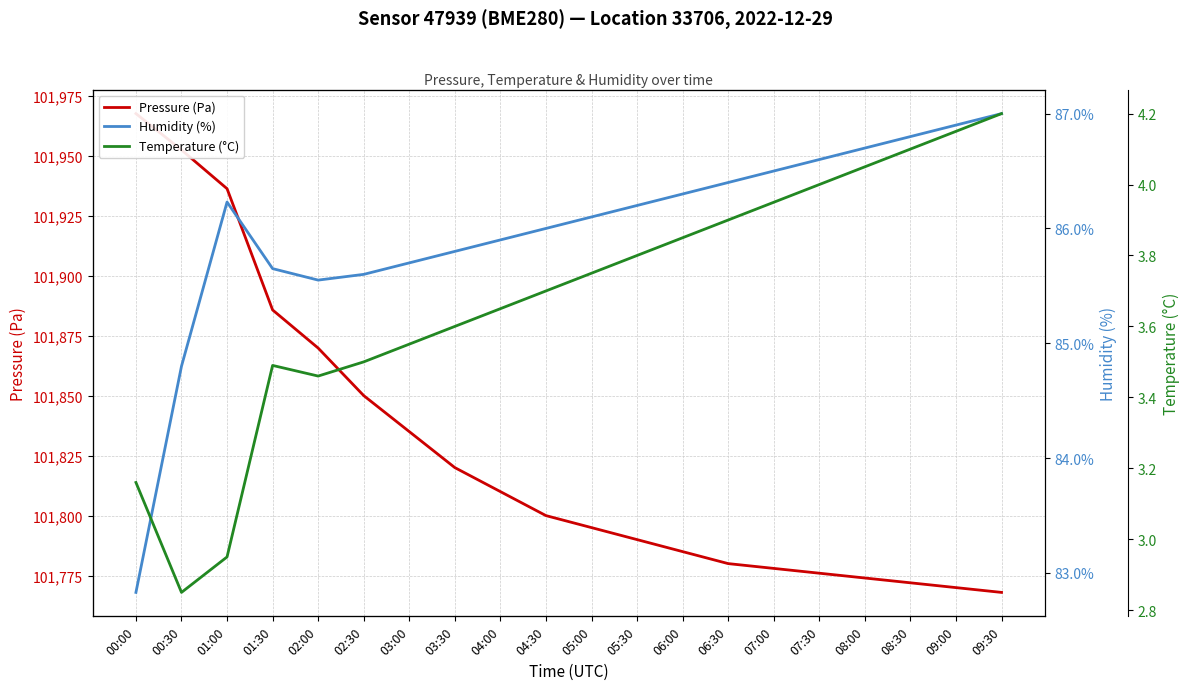

Is it true that Temperature (°C) equals 3.5 at 02:30?

True